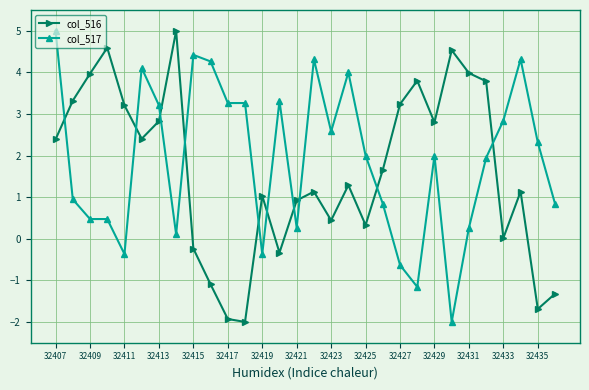

How many data points in col_516 are less than 1?

11